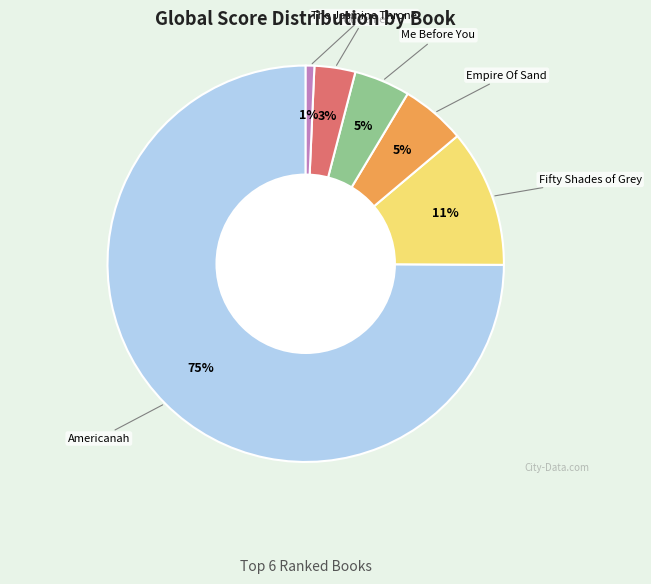

Count the number of slices in the pie.

6